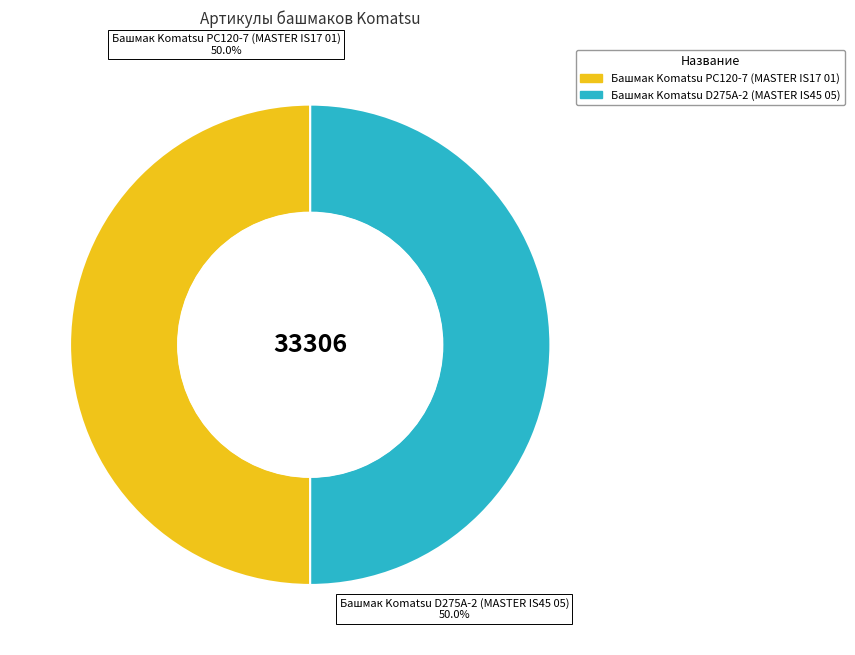

Is the sum of Башмак Komatsu РС120-7 (MASTER IS17 01) and Башмак Komatsu D275A-2 (MASTER IS45 05) greater than half?

Yes